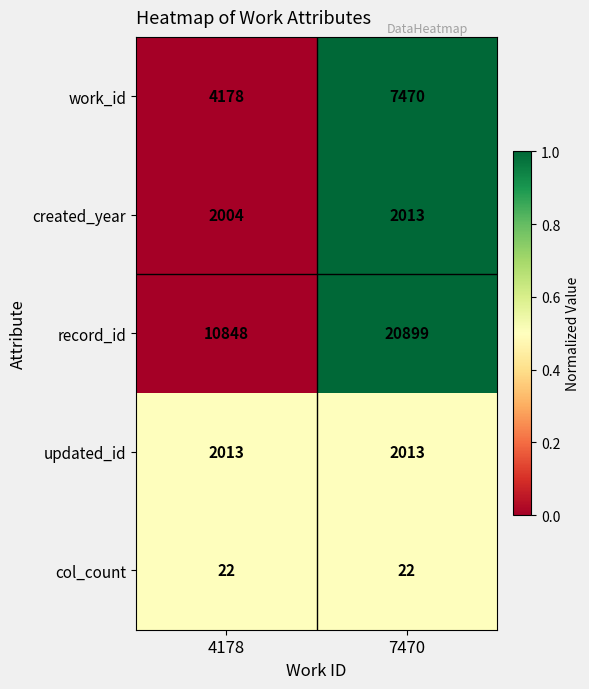

The value of col_count at 7470 is 37. True or false?

False